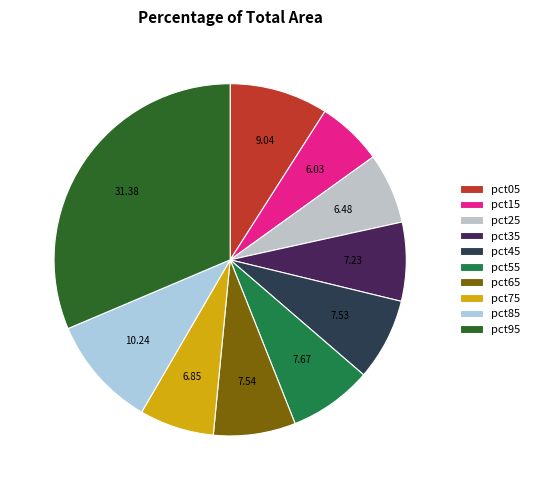

Between pct05 and pct85, which is larger?

pct85